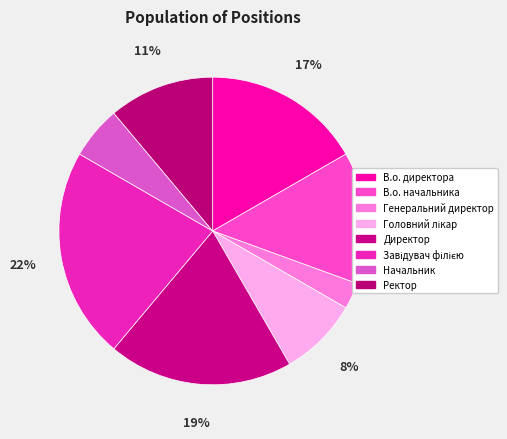

Combined, do Начальник and Завідувач філією account for over 50%?

No